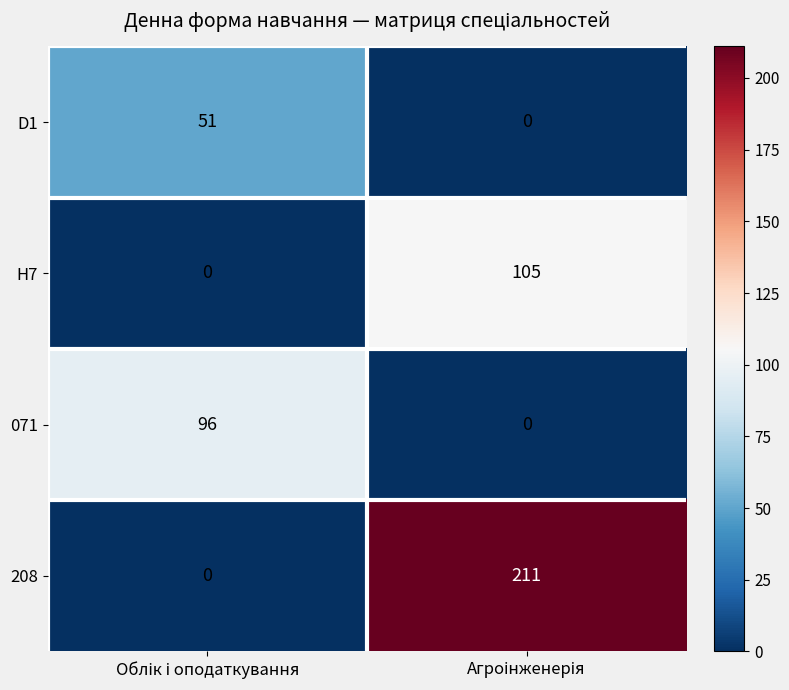

What is the average value of the 208 series?

106